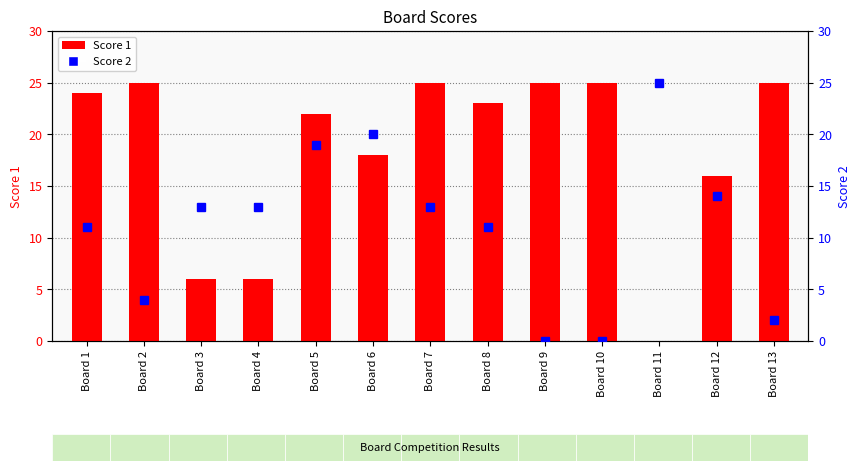

Rank the series at Board 10 from highest to lowest value.

Score 1, Score 2